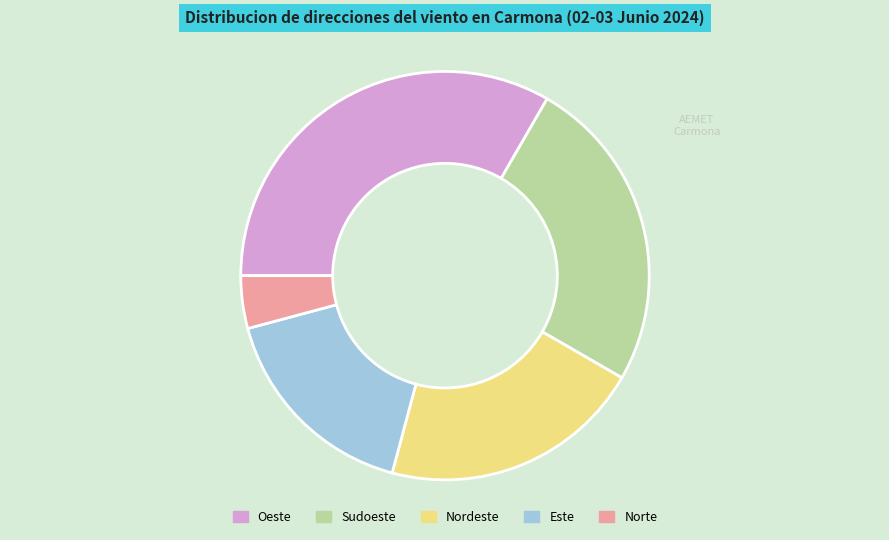

Is the sum of Oeste and Sudoeste greater than half?

Yes